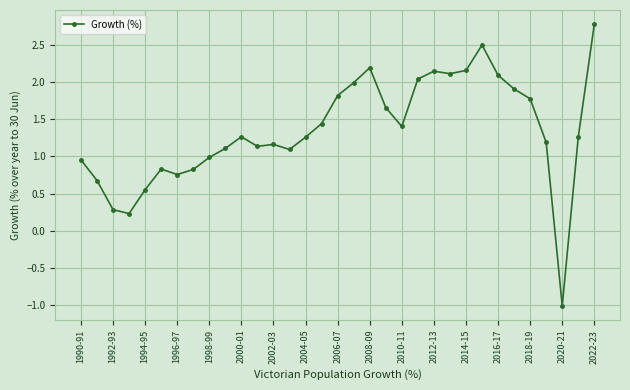

What is the maximum value shown in the chart?

2.8